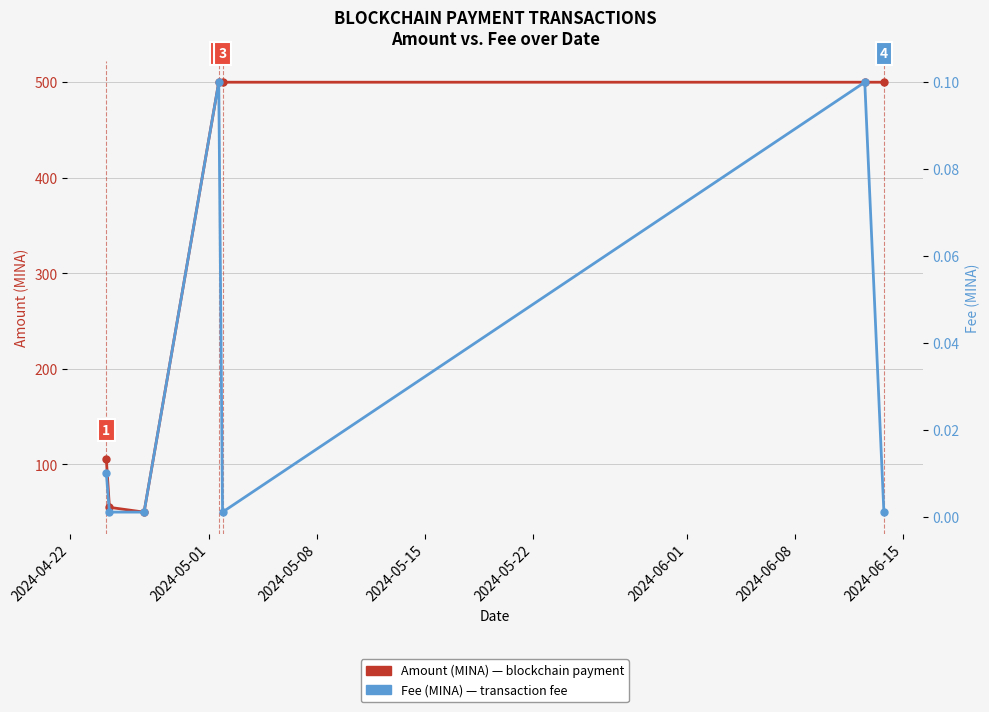

In Fee (MINA), how many points are lower than both neighbors (excluding endpoints)?

1